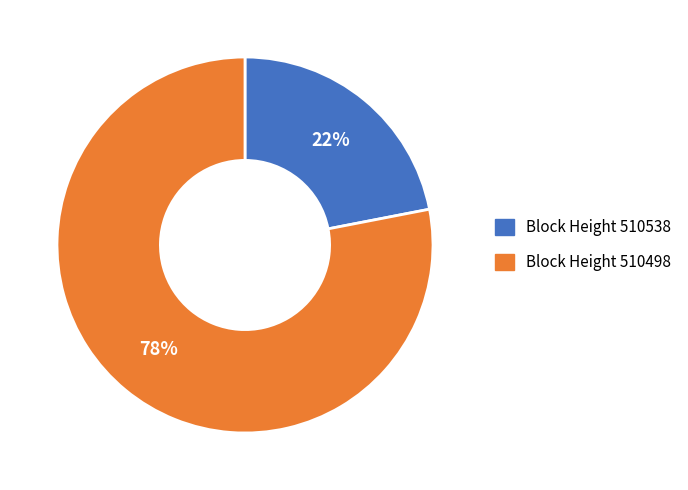

Combined, do Block Height 510498 and Block Height 510538 account for over 50%?

Yes